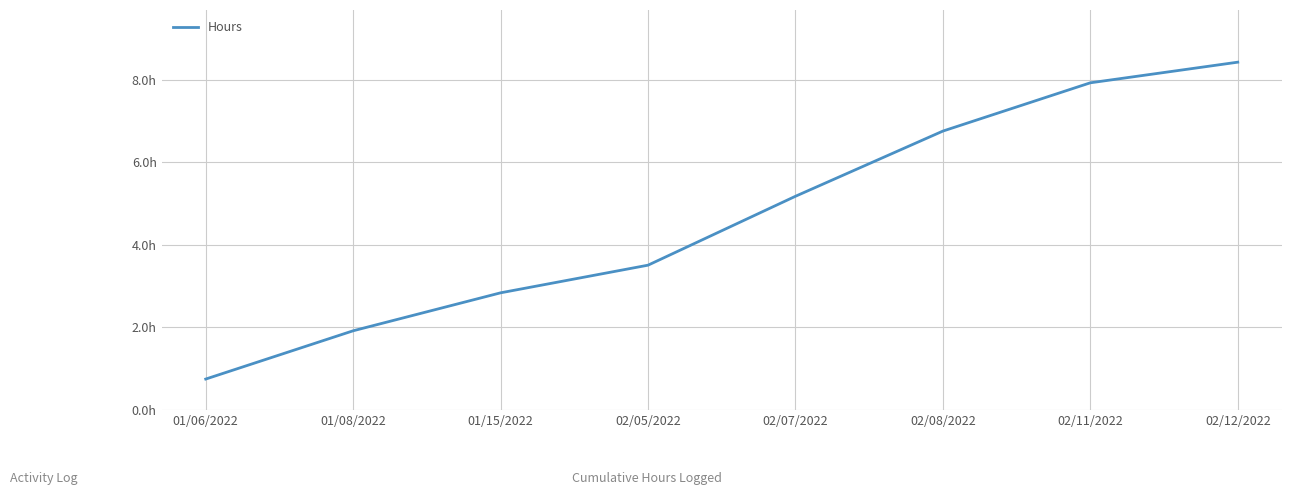

Which category has the highest value across all series?

02/12/2022